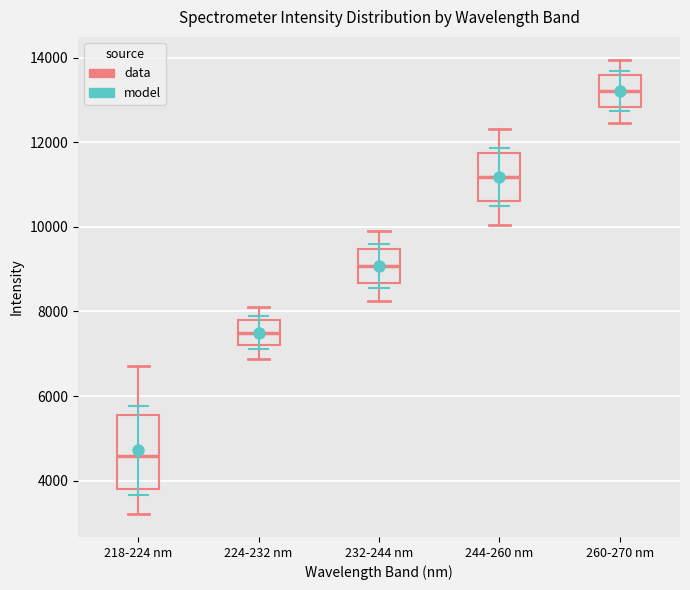

Reading left to right, read every box against the y-axis: the position of its median line, the range the box covers, and the ends of its whiskers. The values are not printed on the chart, so give them approximately, as read against the axis.

218-224 nm: median 4600, box 3800 to 5600, whiskers 3200 to 6800
224-232 nm: median 7600, box 7200 to 7800, whiskers 6800 to 8200
232-244 nm: median 9000, box 8600 to 9400, whiskers 8200 to 10000
244-260 nm: median 11200, box 10600 to 11800, whiskers 10000 to 12400
260-270 nm: median 13200, box 12800 to 13600, whiskers 12400 to 14000